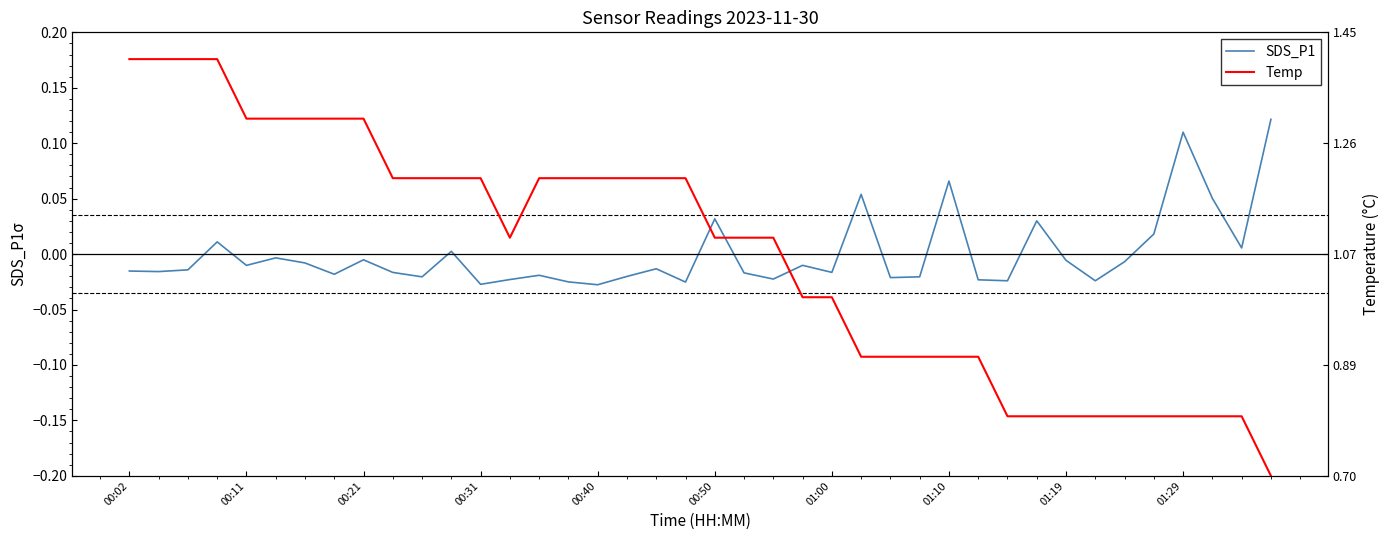

How many lines are shown in the chart?

2